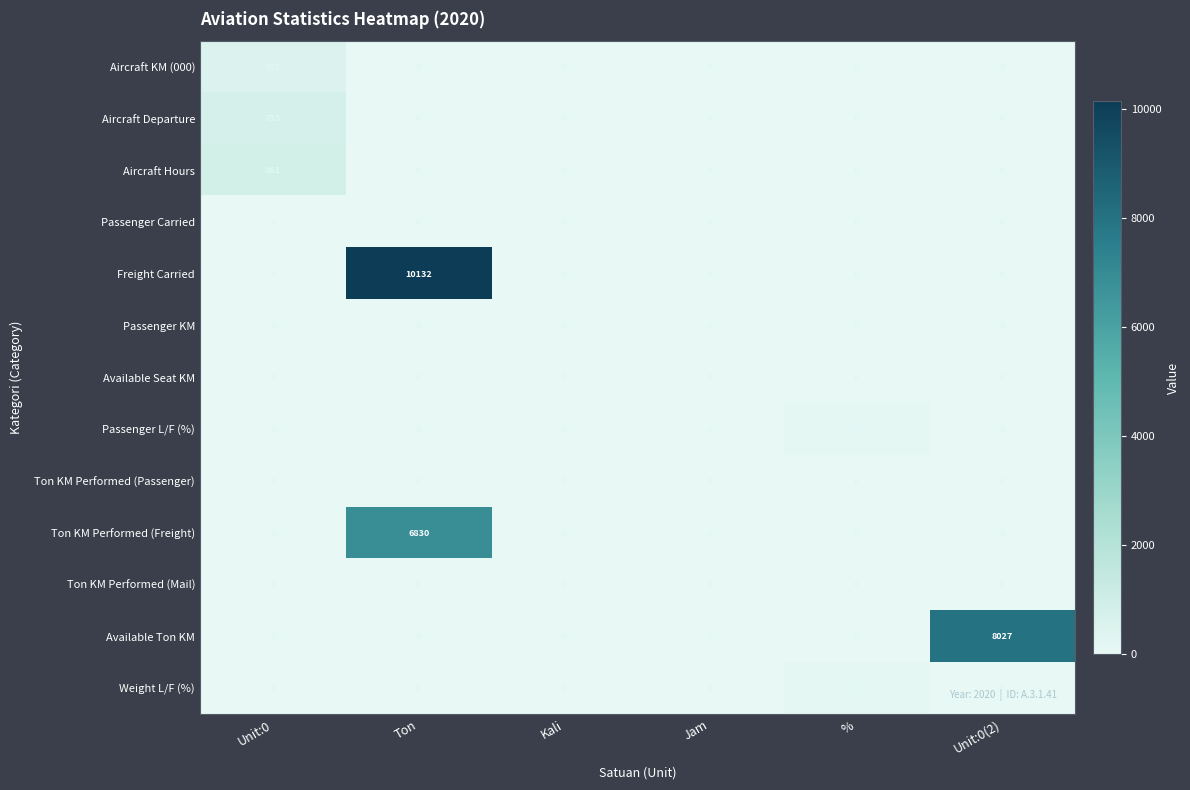

True or false: Aircraft Departure has a value of 0 at Ton.

True